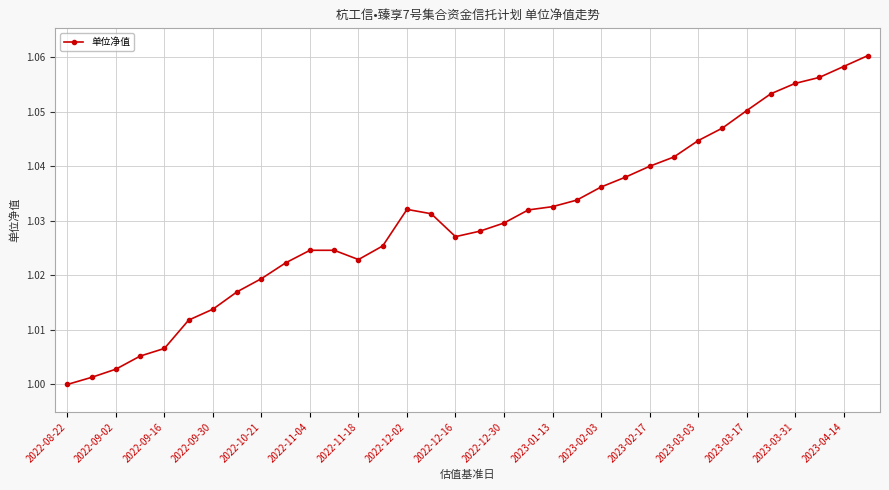

What is the sum of all values?

35.0